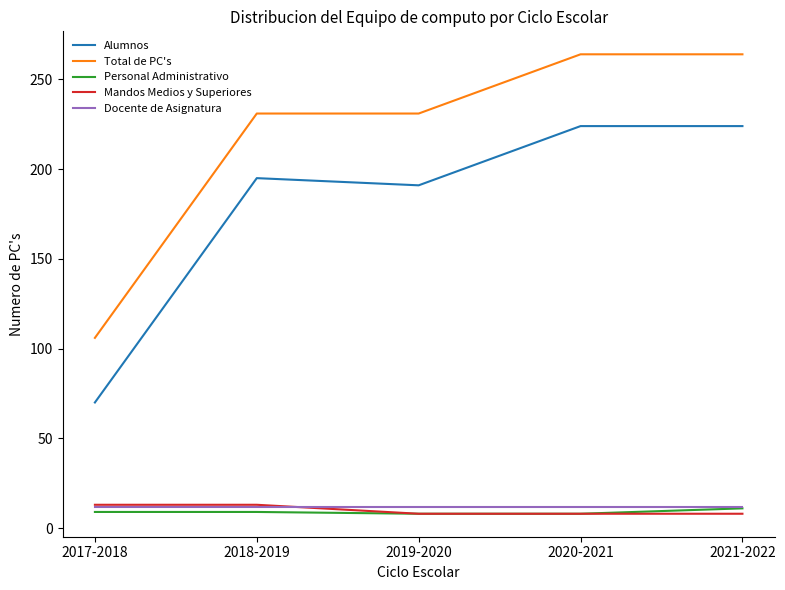

Does the chart display data point markers on the line(s)?

No